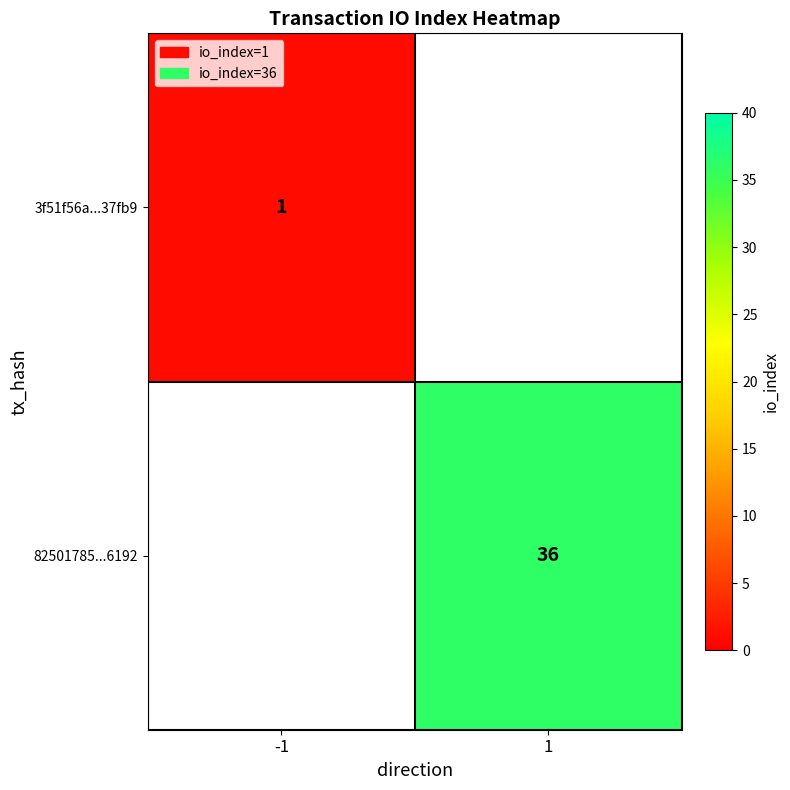

Is the value of 3f51f56a...37fb9 at -1 greater than the value of 82501785...6192 at 1?

No